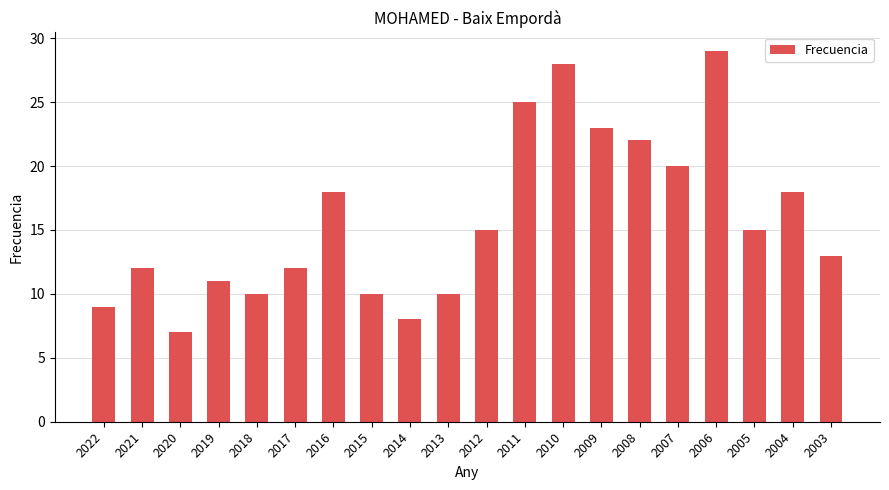

What is the smallest value displayed?

7